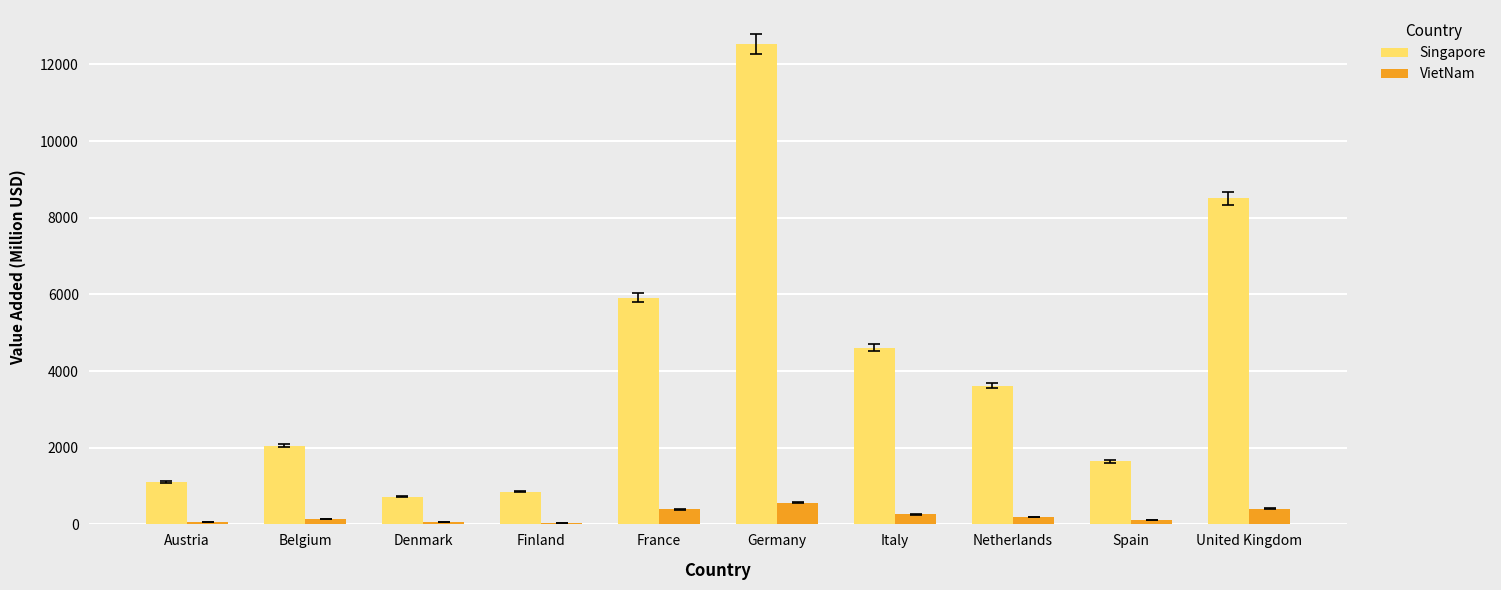

Which label corresponds to the largest value in the chart?

Germany